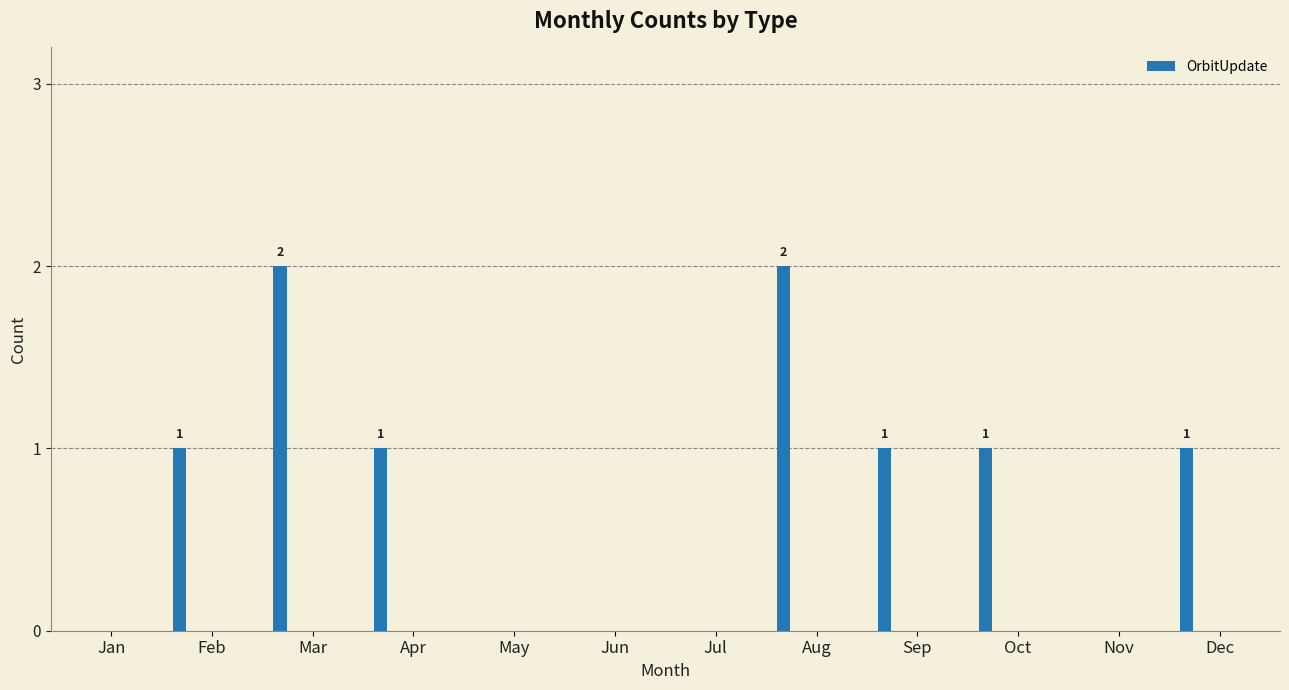

Does the chart contain stacked bars?

No